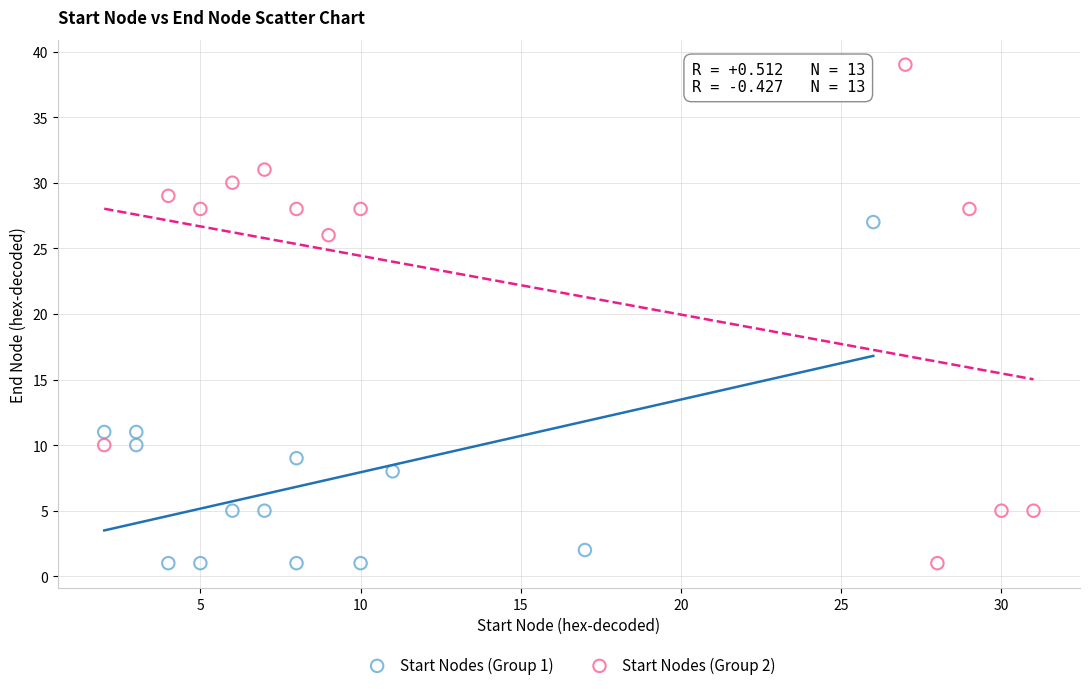

Which series reaches the maximum Y coordinate?

Start Nodes (Group 2)